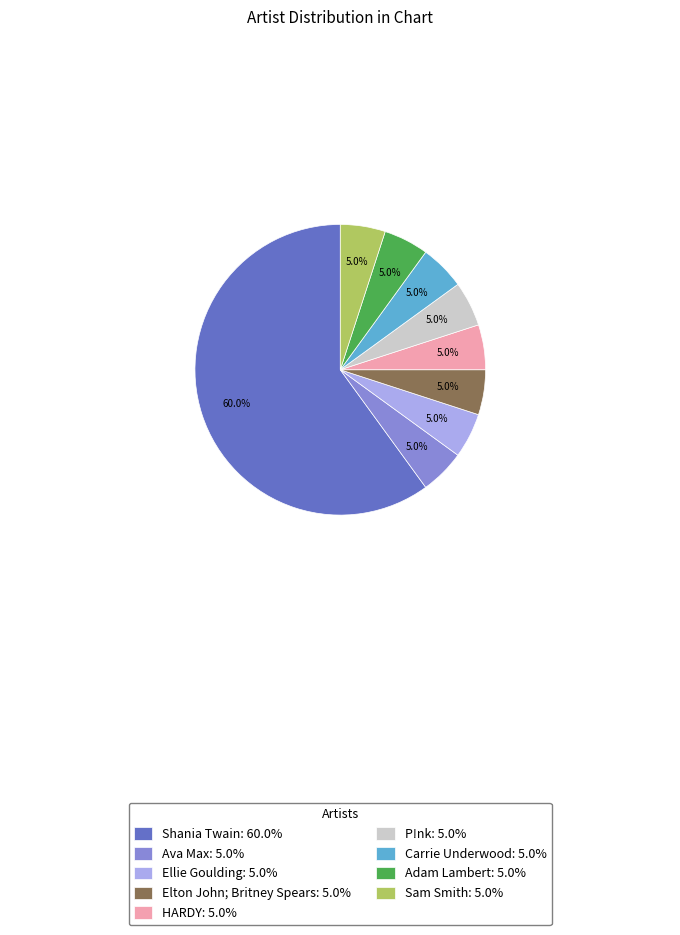

How many slices are in this pie chart?

9